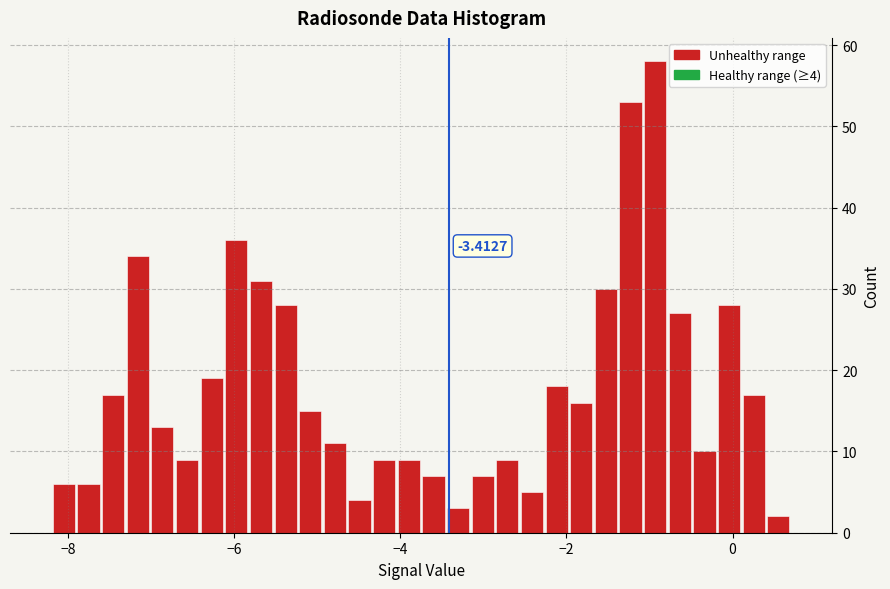

Around what value on the x-axis is the tallest bar? Give the approximate position of its centre, as read against the axis.

-1.0